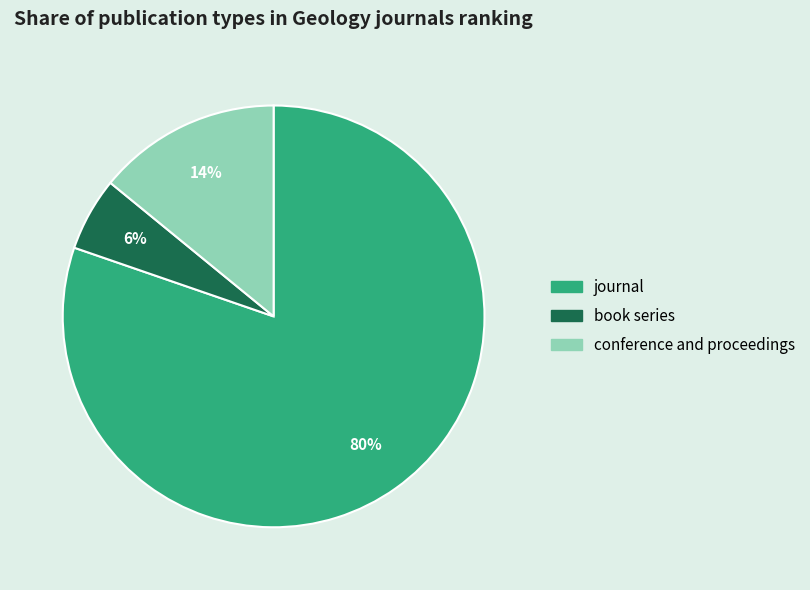

Which slice is the largest?

journal